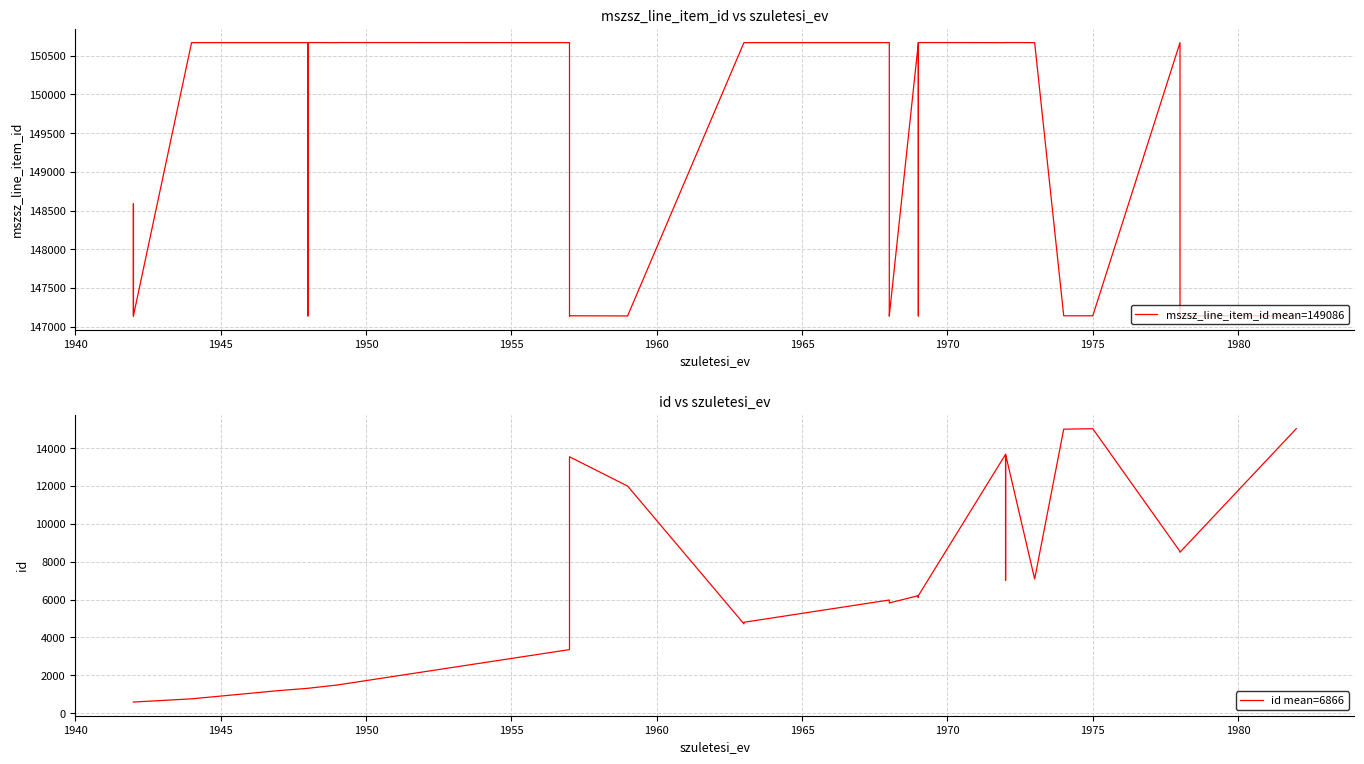

True or false: mszsz_line_item_id and id cross at least once.

False